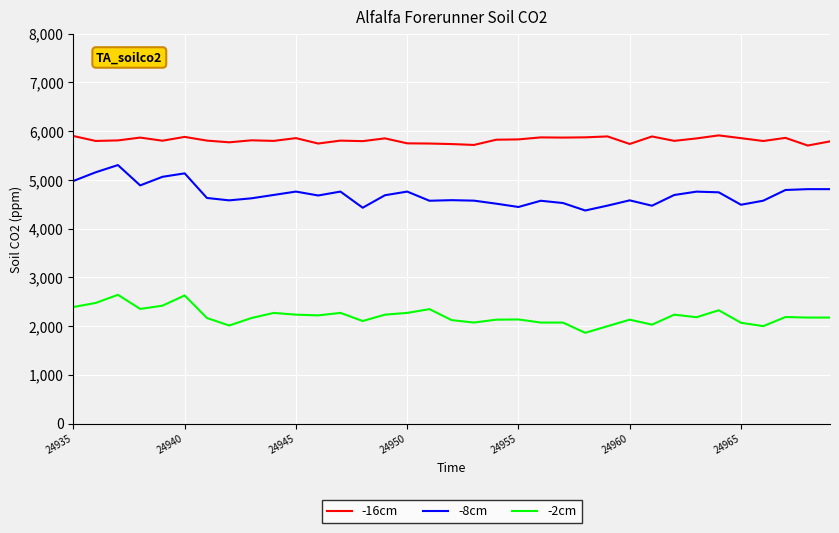

What are all the series names shown in the legend?

-16cm, -8cm, -2cm